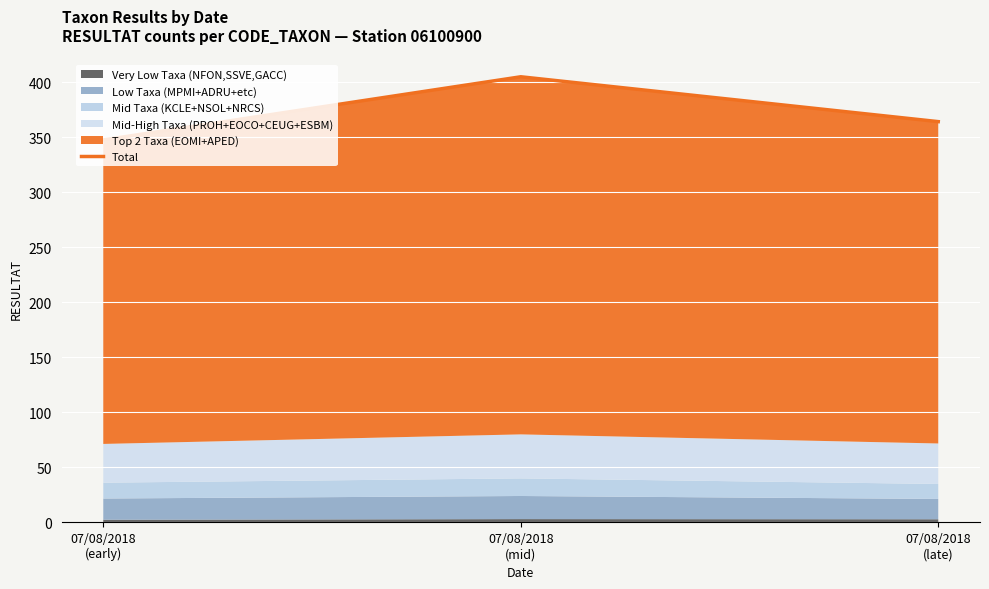

What is the difference between the maximum and minimum values?

57.4